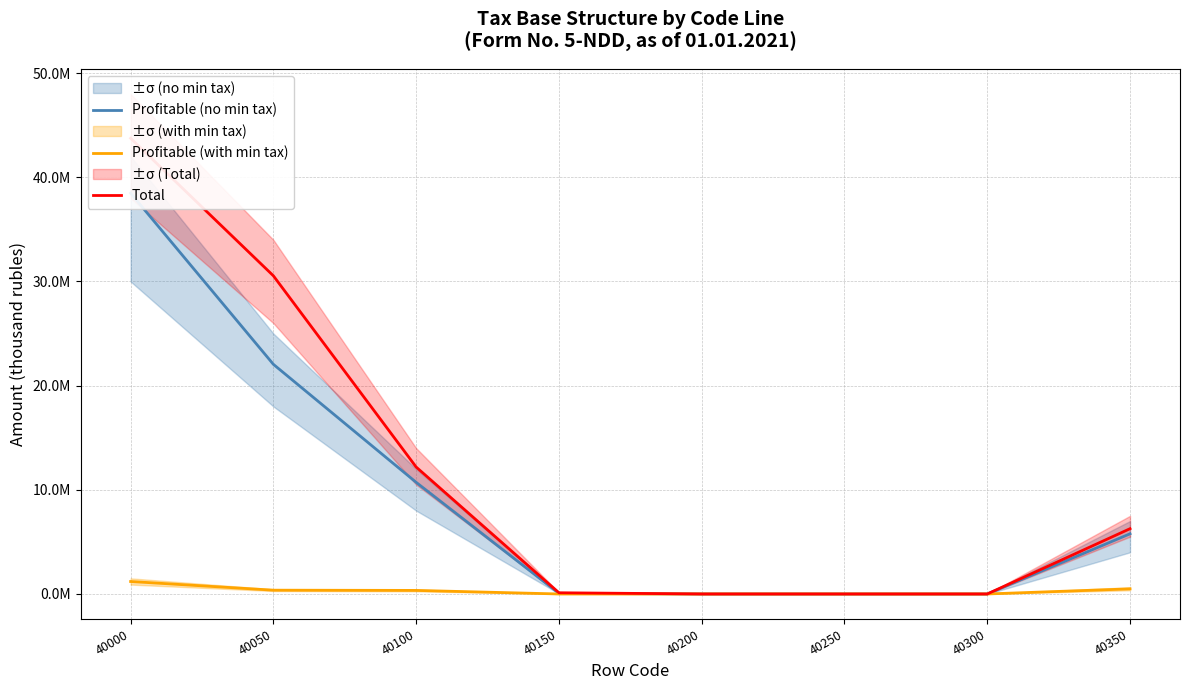

At which category is the sum across all series the highest?

40000